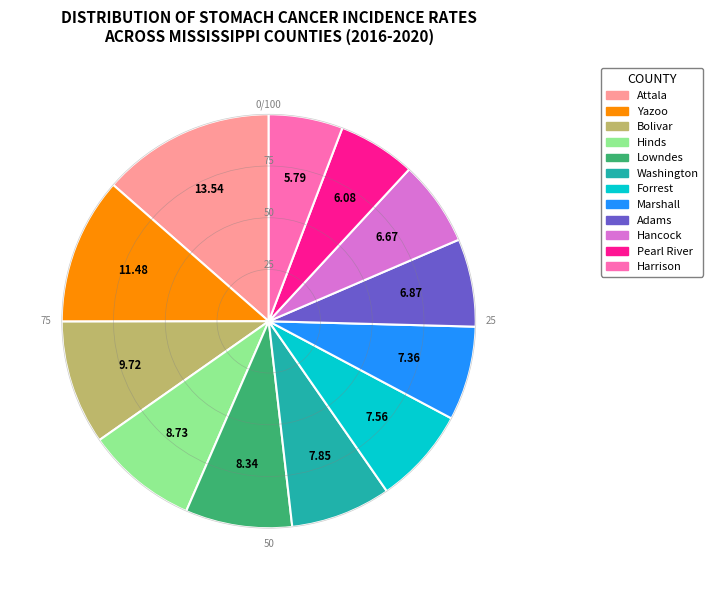

What is the largest slice in the pie chart?

Attala County